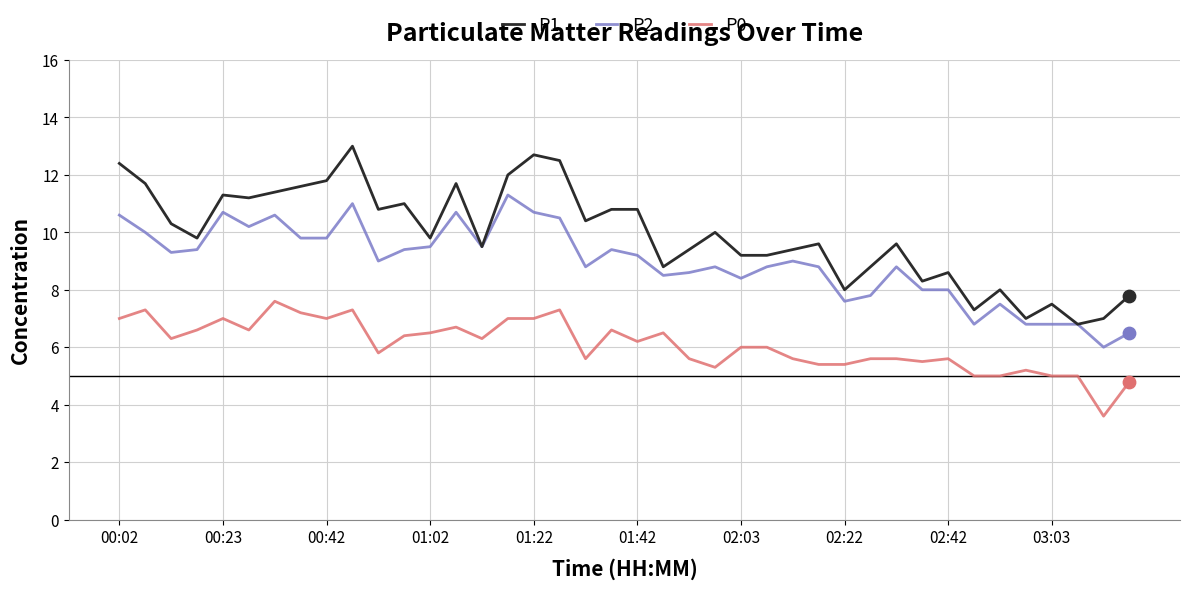

Which series has the largest total across all categories?

P1